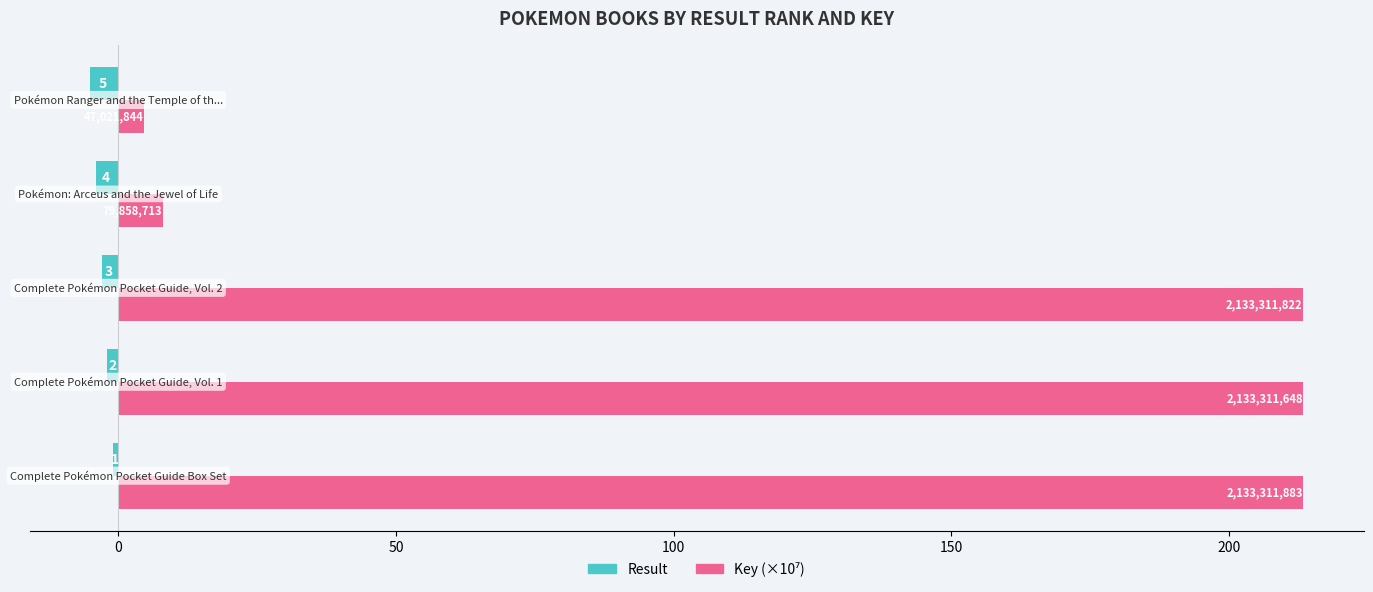

Which series has the largest range (max minus min)?

Key (×10⁷)